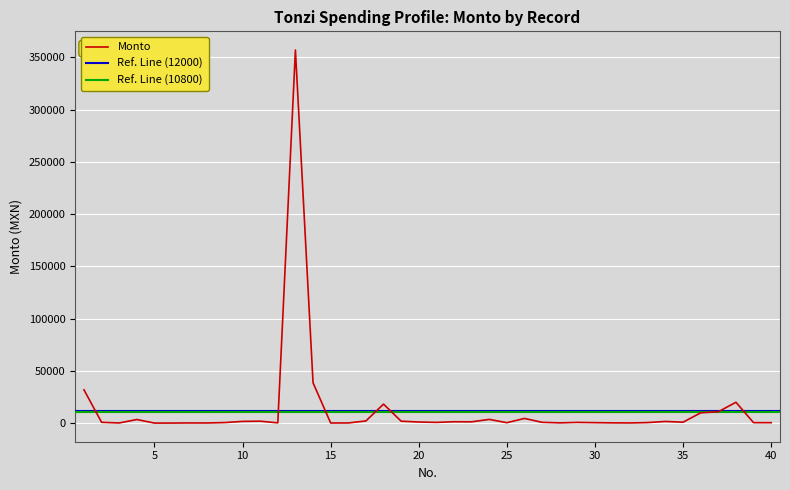

Reading left to right, extract all data points from this chart.

1=31900.0	2=815.5	3=185.6	4=3480.0	5=85.8	6=97.4	7=206.7	8=162.4	9=580.0	10=1683.9	11=1891.4	12=299.6	13=357094.0	14=38628.9	15=174.5	16=200.0	17=2120.5	18=18226.5	19=1890.0	20=1083.7	21=733.0	22=1358.3	23=1290.0	24=3600.0	25=447.6	26=4524.0	27=812.0	28=280.2	29=735.1	30=480.0	31=279.0	32=200.0	33=578.4	34=1624.0	35=930.0	36=9889.0	37=10936.3	38=20000.0	39=491.4	40=456.0